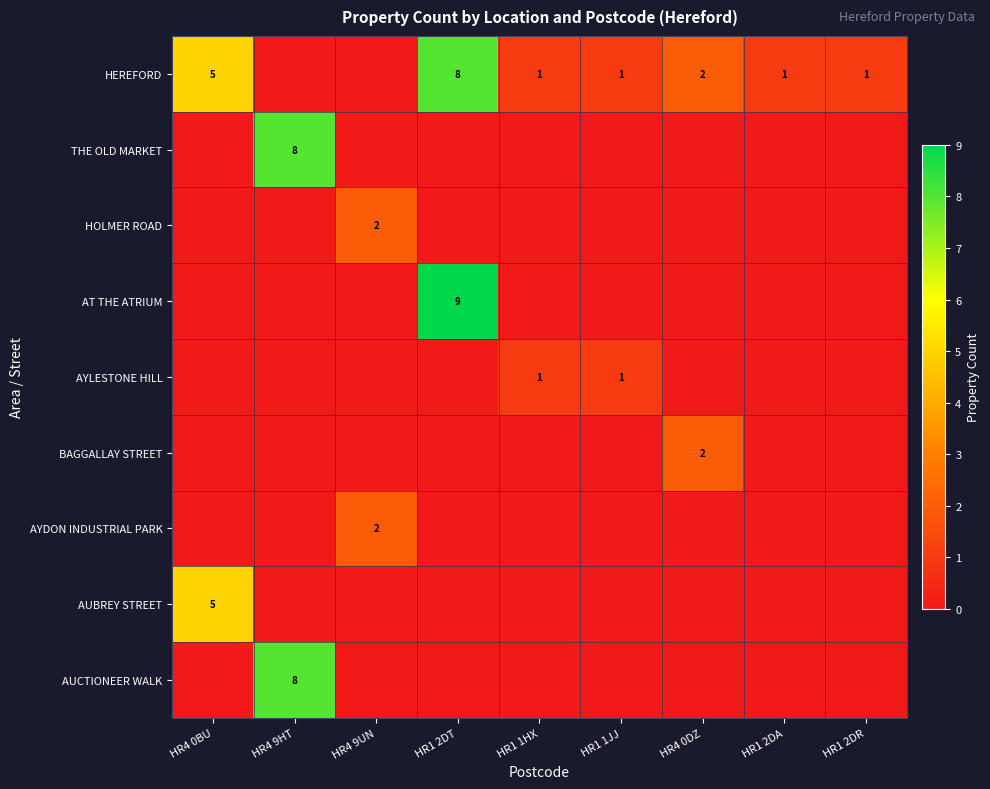

What is the spread (max minus min) of values at HR1 2DT?

9